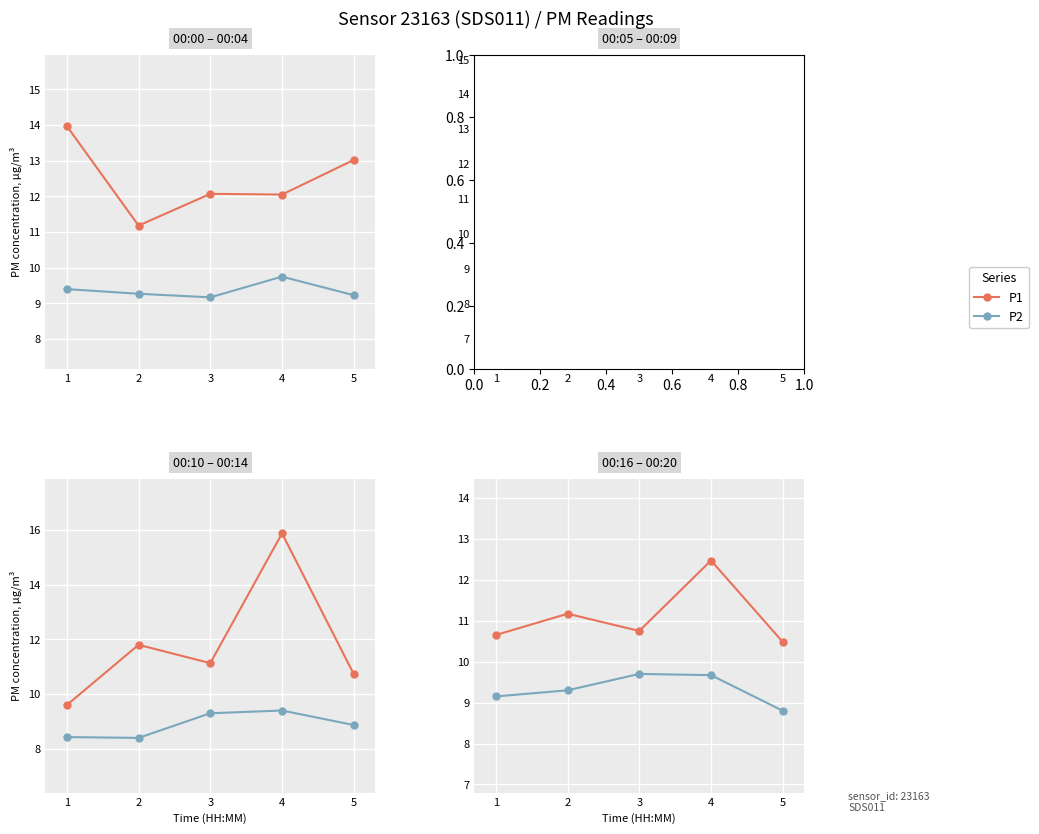

Is it true that P2 equals 13.1 at 2?

False